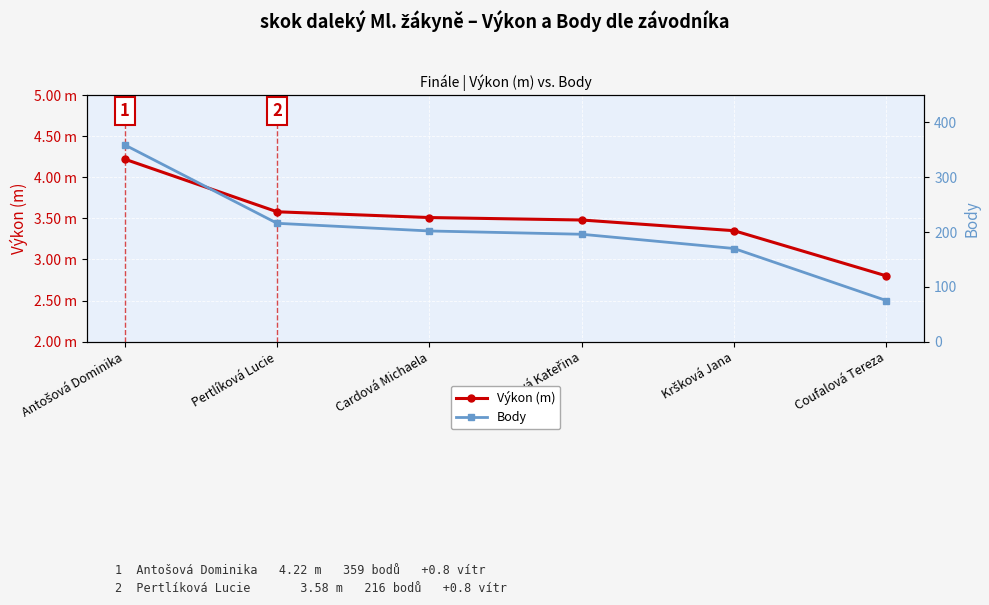

What is the difference between the maximum and minimum values in the Body series?

284.0